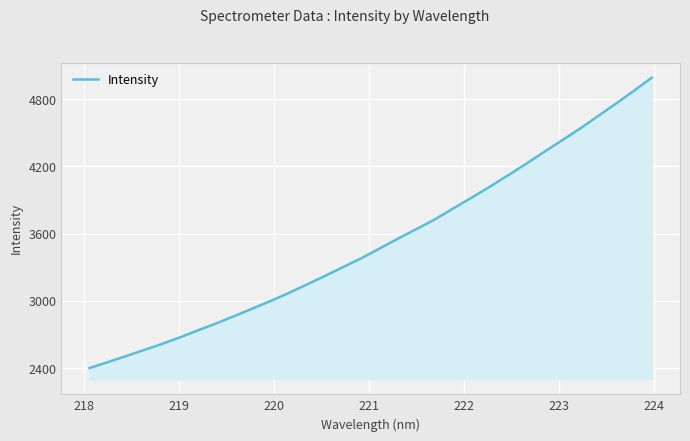

What is the difference between the second highest and second lowest values?

2420.9